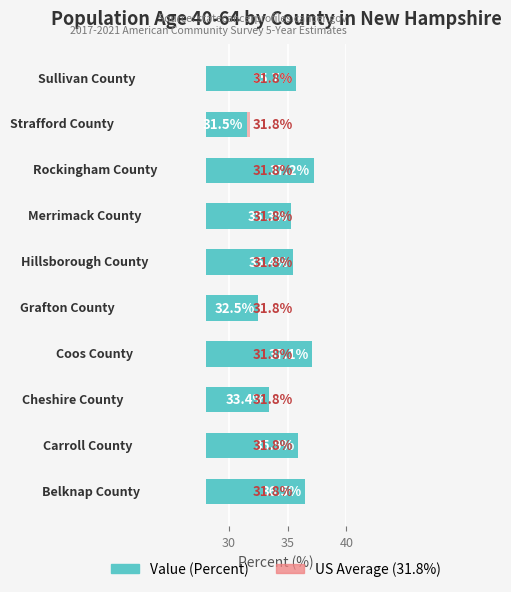

Rank the series by their maximum value, from highest to lowest.

Value (Percent), US Average (31.8%)